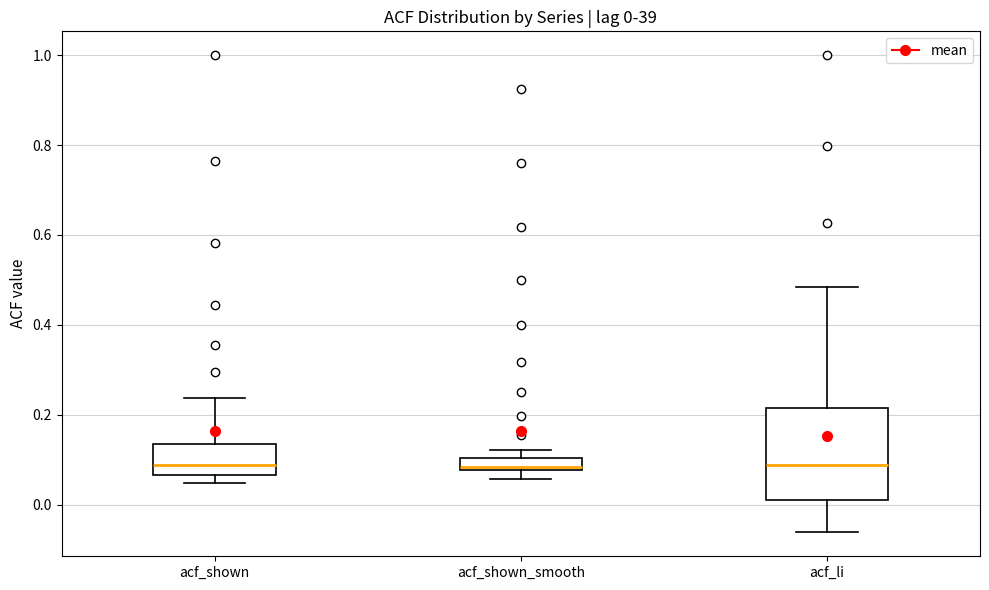

Which box is the tallest, from its lower edge to its upper edge?

acf_li